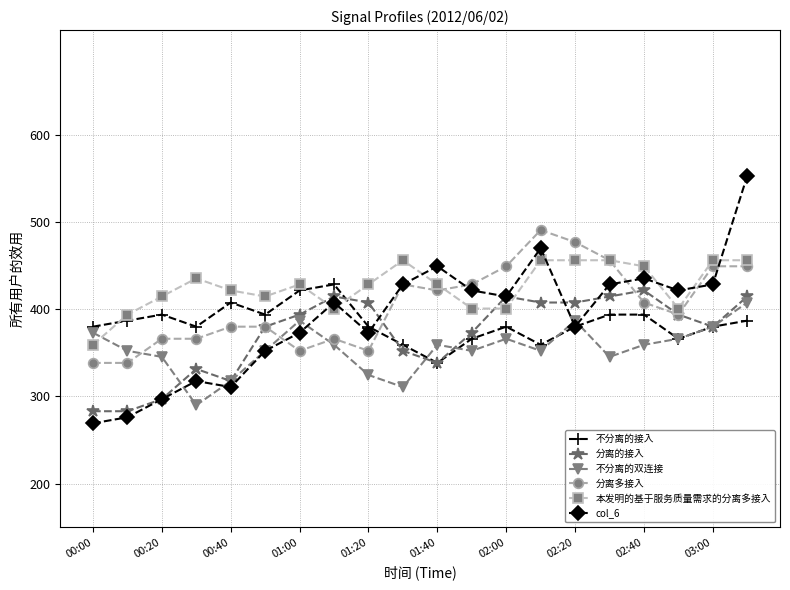

Does the chart have visible grid lines?

Yes